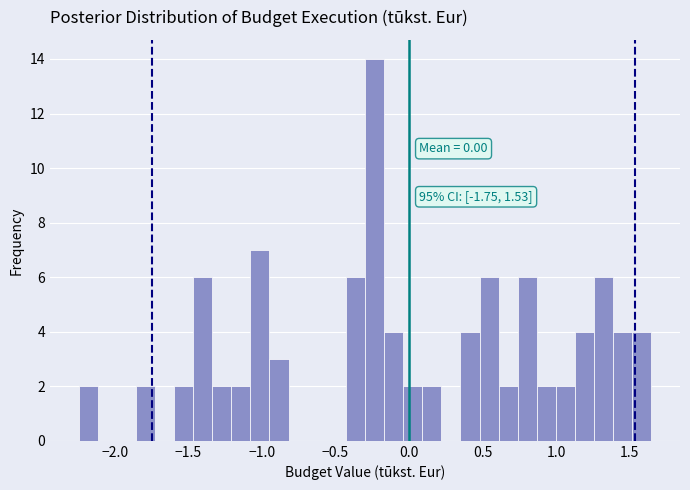

Read against the x-axis, roughly where is the centre of the tallest bar?

-0.25